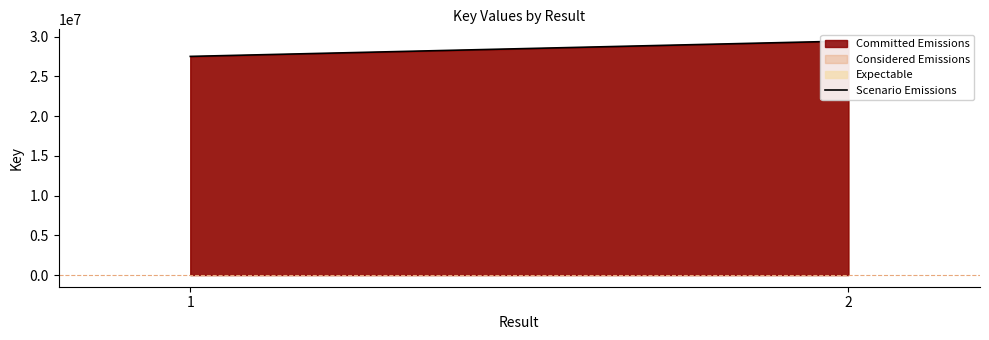

What is the difference between the maximum and minimum values?

1932903